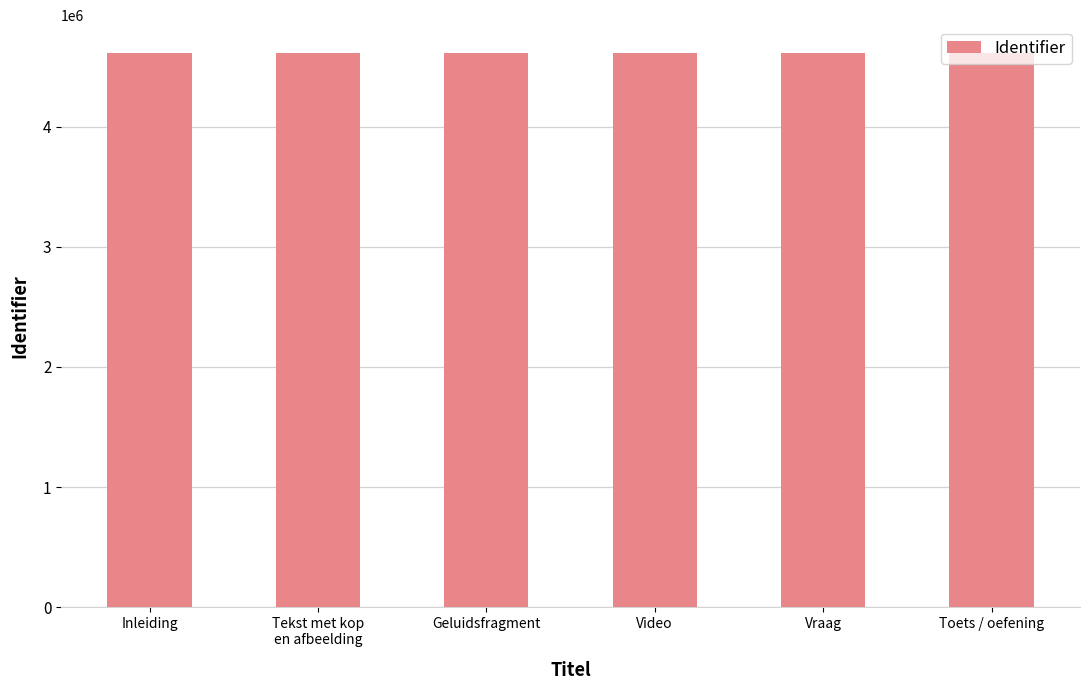

What is the approximate value at Geluidsfragment, to the nearest 5?

4615080